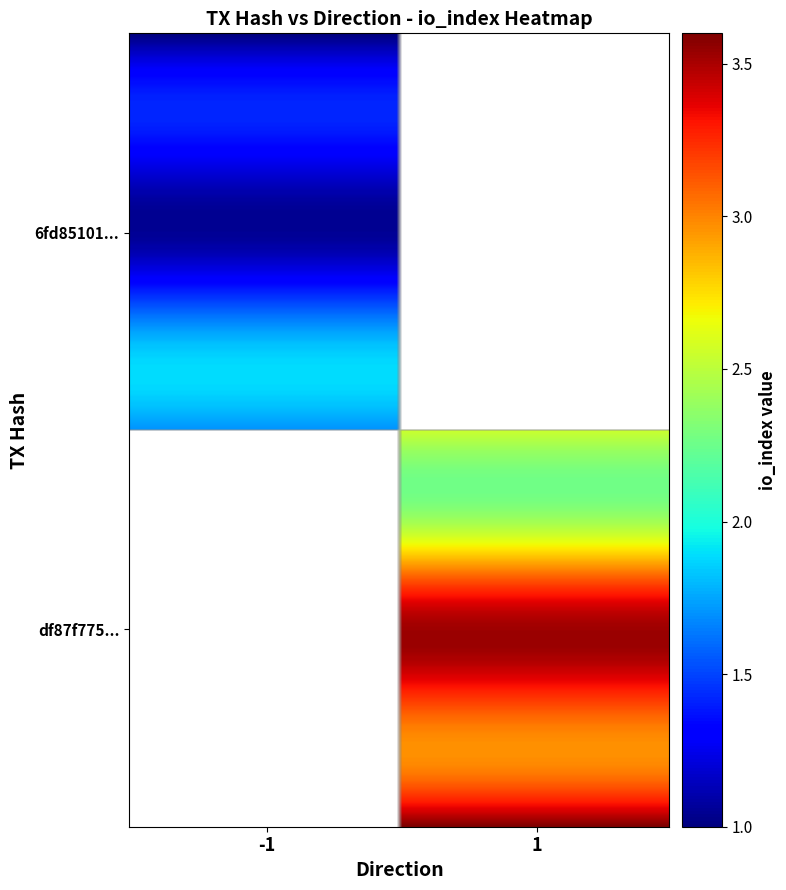

Reading left to right, extract all data points from this chart.

6fd85101239139861776fad07e896fb56eb72a2: direction=-1	io_index=2
df87f7757875a0b5582b6f8429aeae94dc47385: direction=1	io_index=3